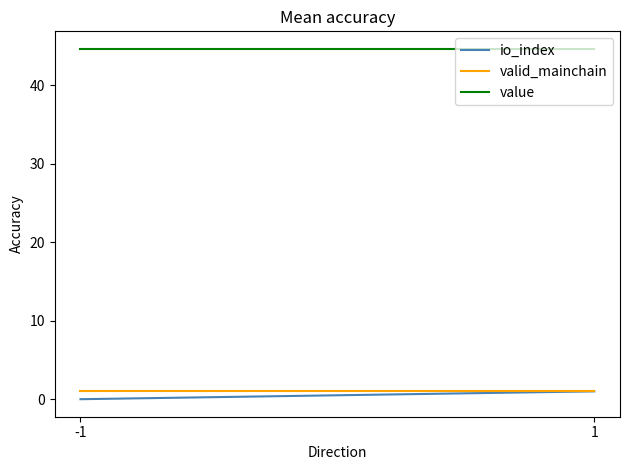

Between -1 and 1, which is larger?

1